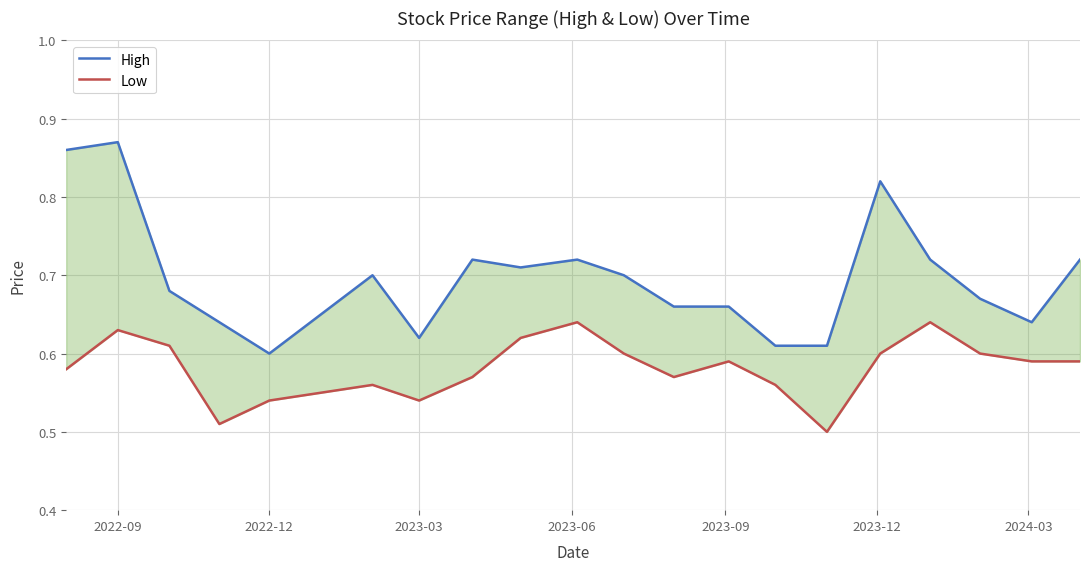

What is the greatest value displayed?

0.9